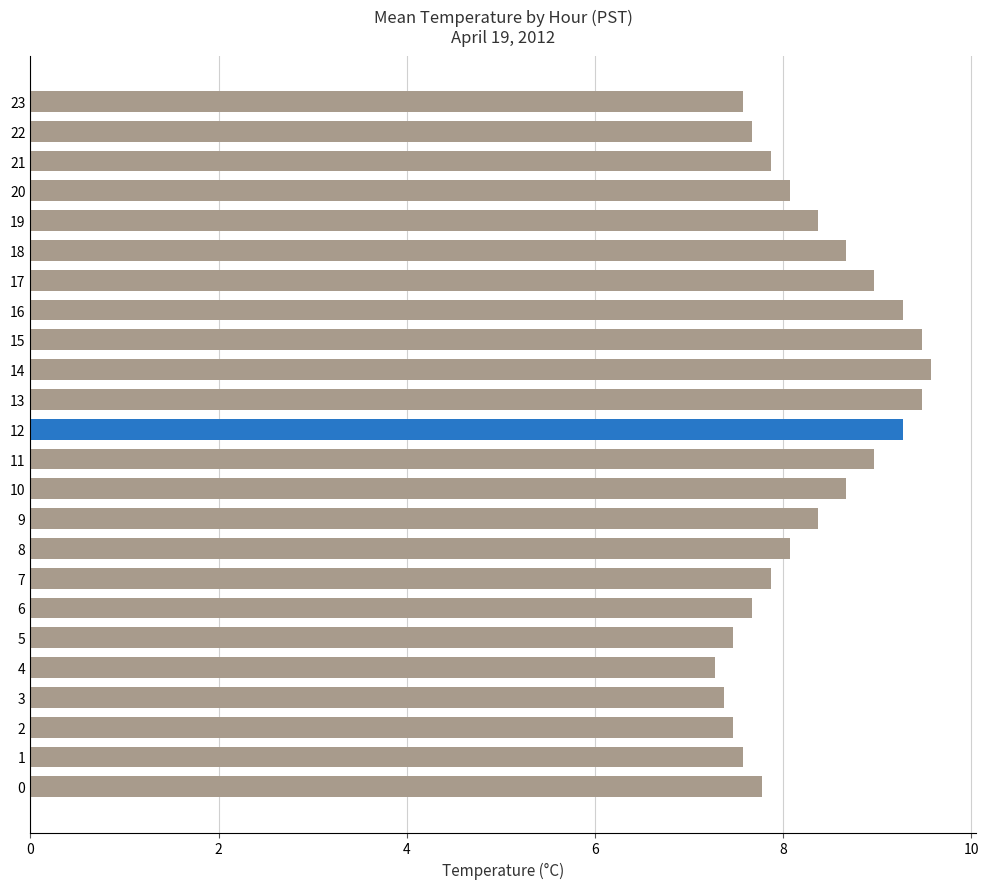

What is the label of the 20th bar from the left?

19